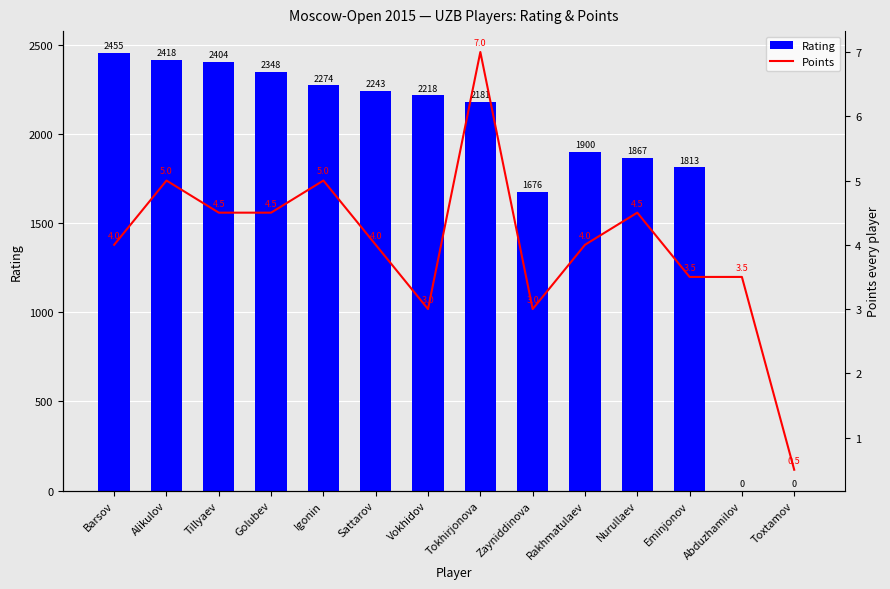

How many series are shown in this chart?

2